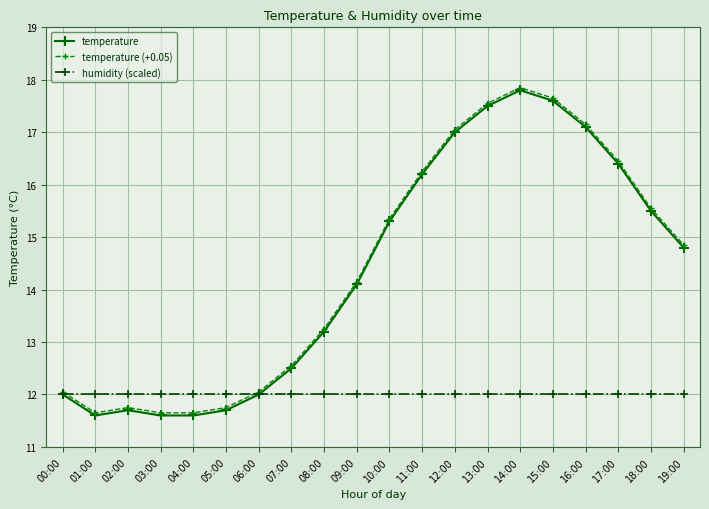

What is the total value across all series at 08:00?

38.5